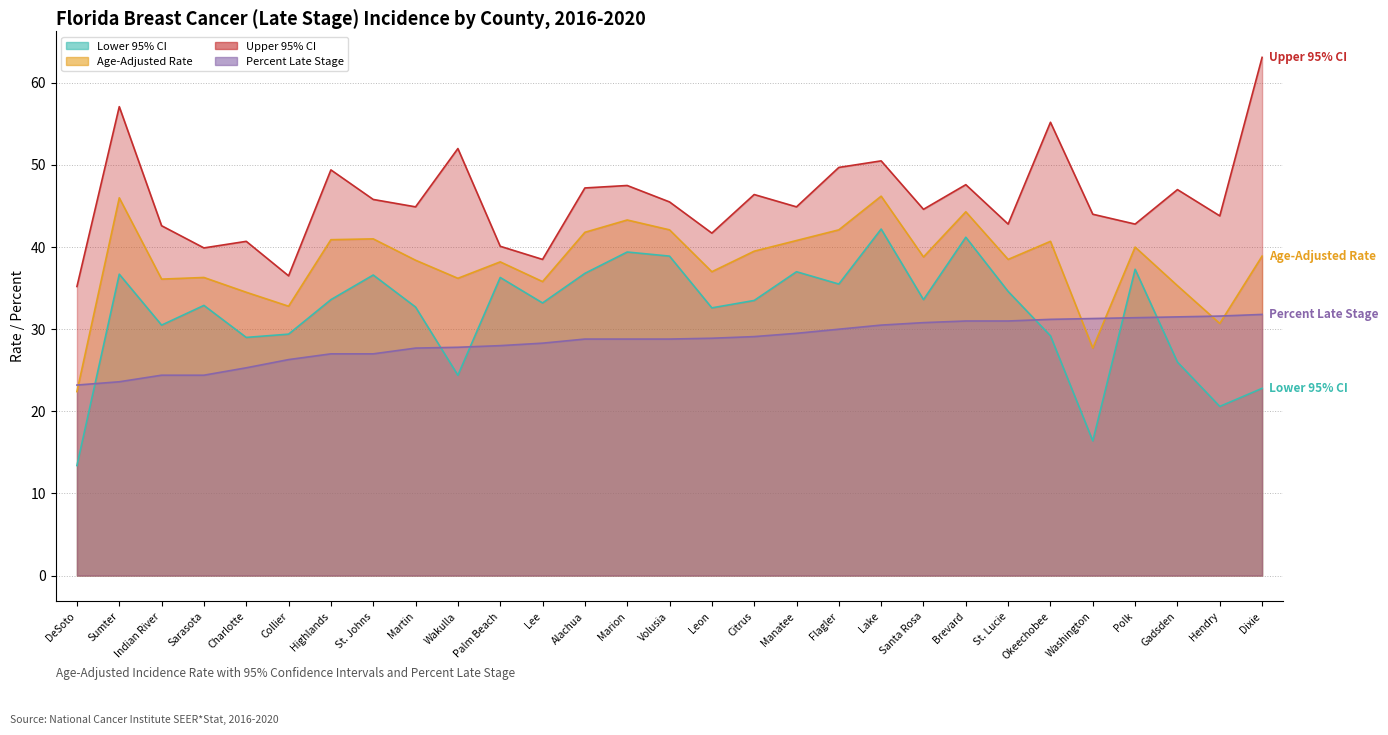

At Polk, list the series in order from largest to smallest.

Upper 95% CI, Age-Adjusted Rate, Lower 95% CI, Percent Late Stage